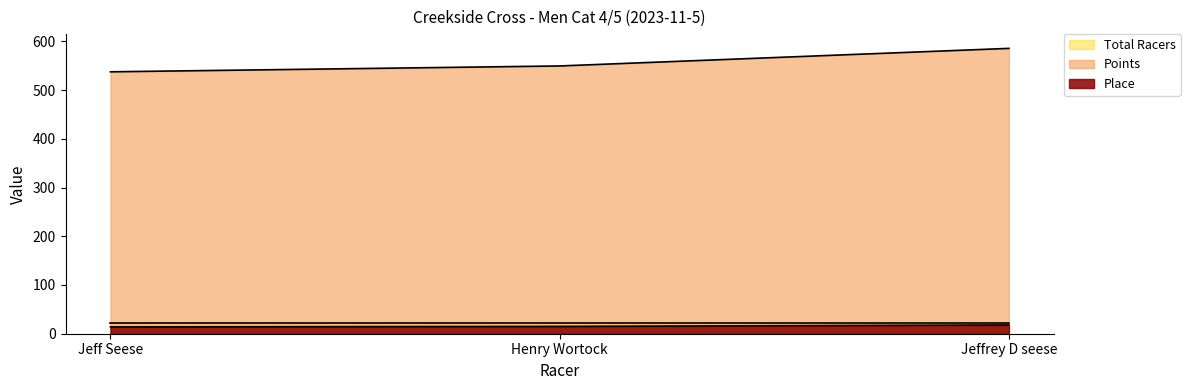

What is the average value of the Place series?

15.7